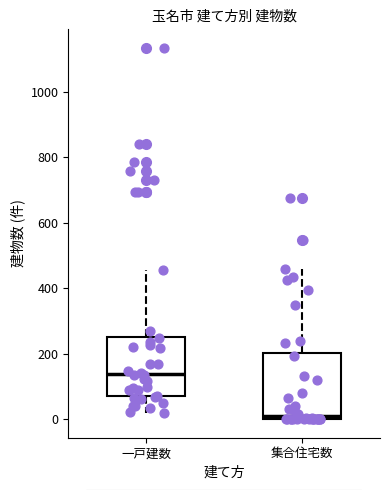

Where is the lower edge of the box for 一戸建数 on the y-axis? The values are not printed on the chart, so give them approximately, as read against the axis.

80